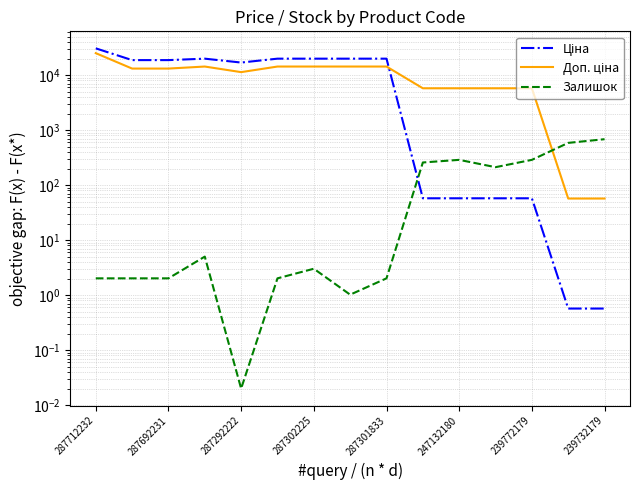

At which category is the sum across all series the highest?

287712232